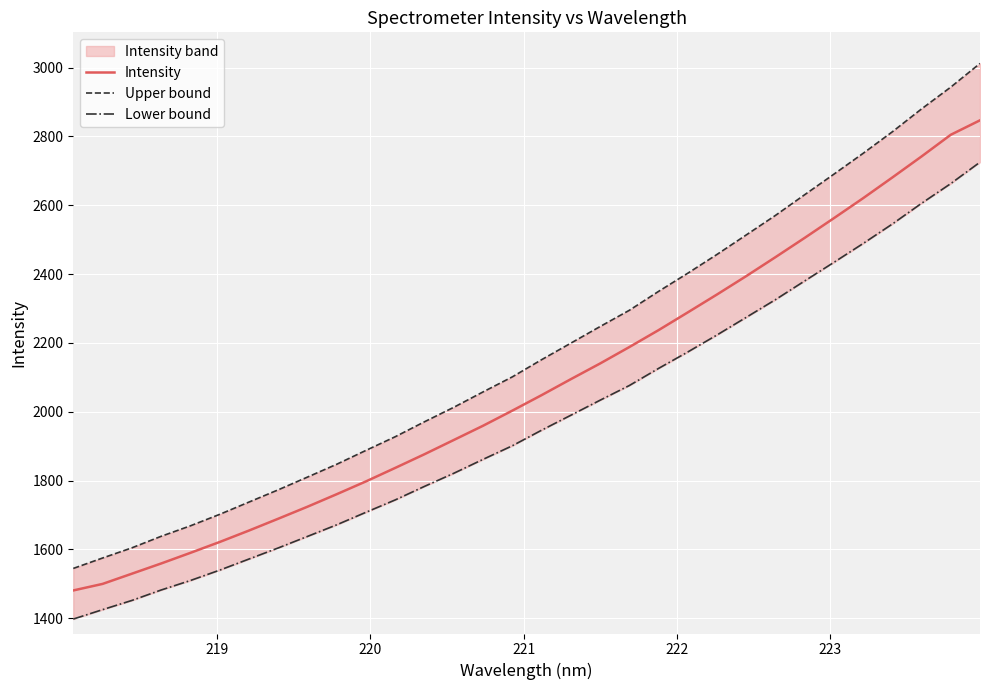

What is the maximum value for Intensity?

2846.6